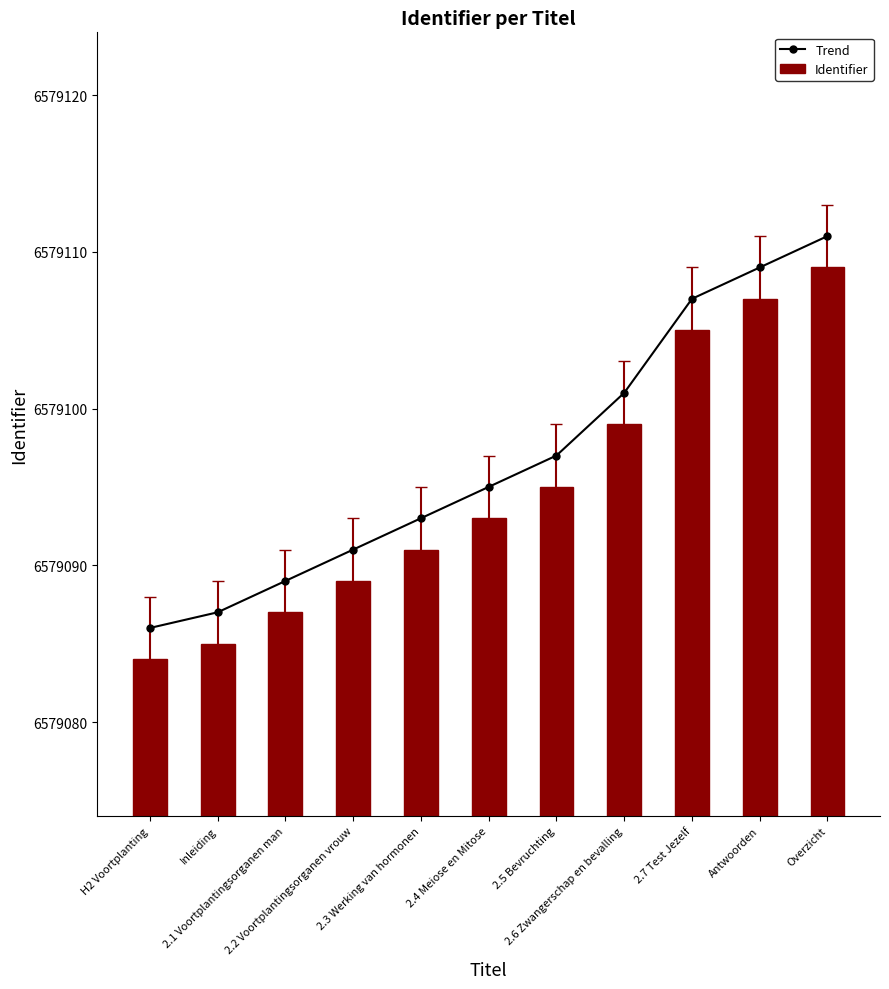

The Trend series shows 2216029 at 2.5 Bevruchting. True or false?

False